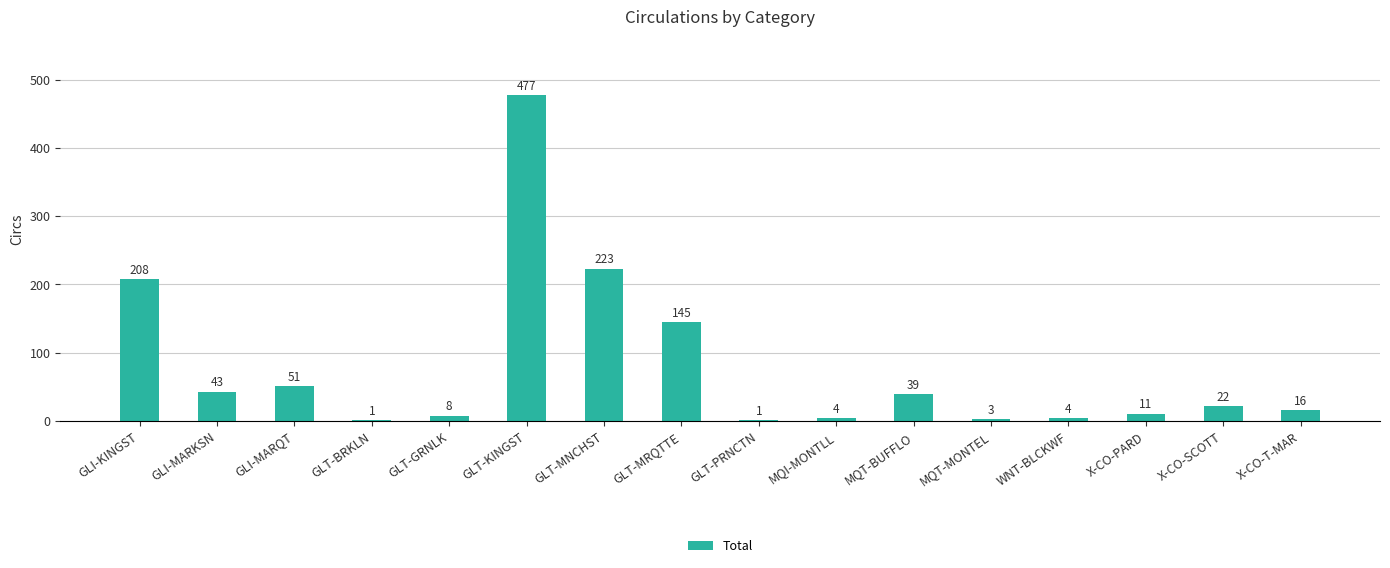

The value at MQI-MONTLL is 4. True or false?

True